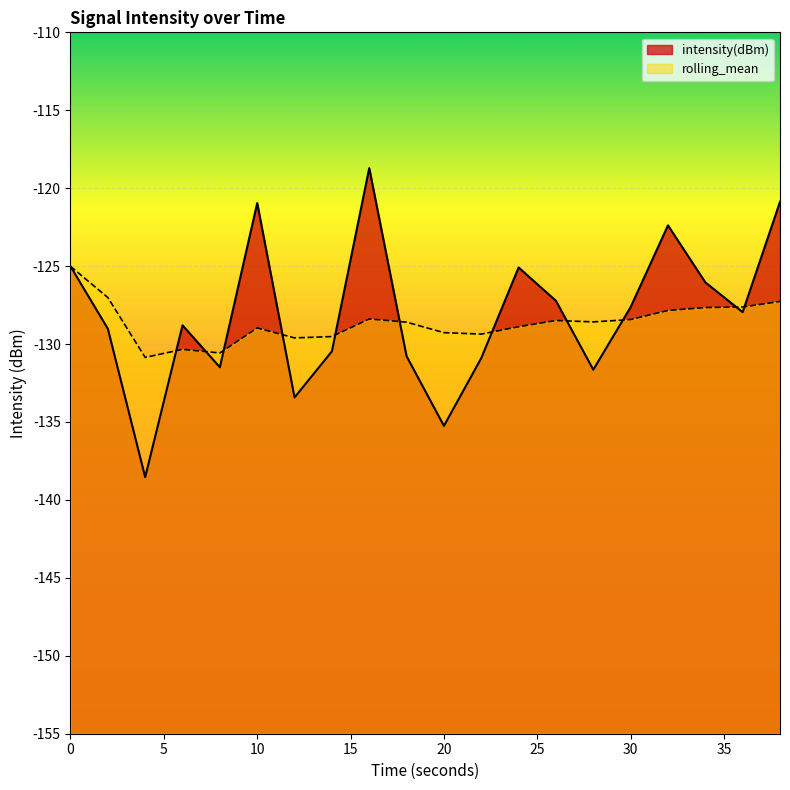

Does the chart display data point markers on the line(s)?

No